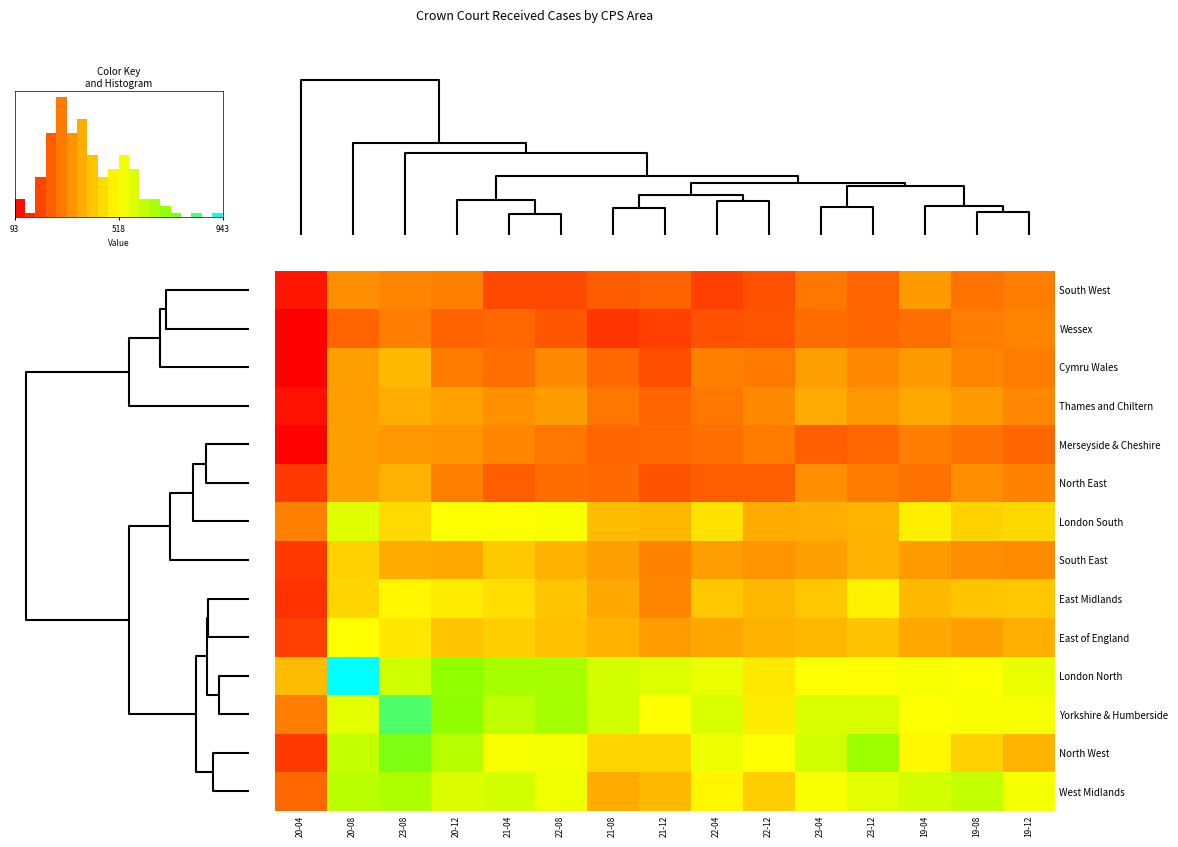

Rank the series at 23-12 from highest to lowest value.

North West, Yorkshire & Humberside, West Midlands, London North, East Midlands, East of England, London South, South East, Thames and Chiltern, Cymru Wales, North East, Merseyside & Cheshire, Wessex, South West